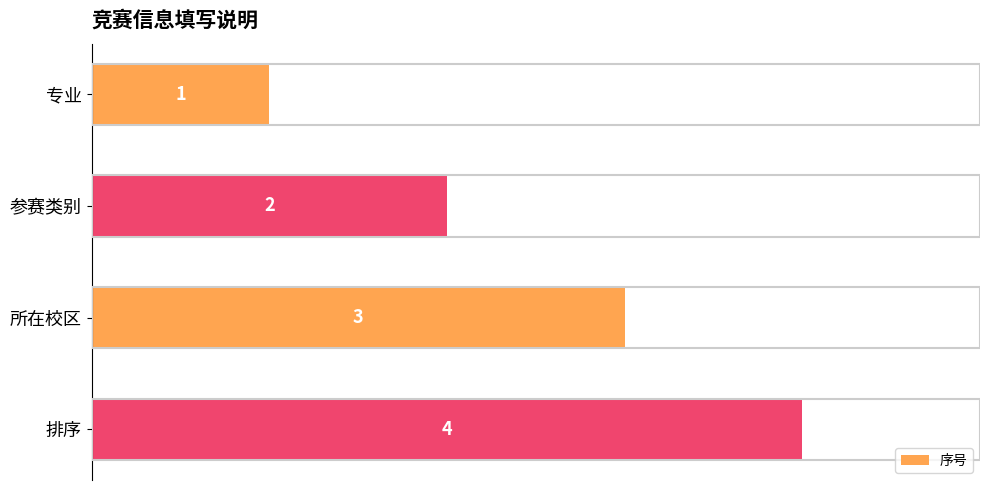

Rank the categories by value from lowest to highest.

专业, 参赛类别, 所在校区, 排序